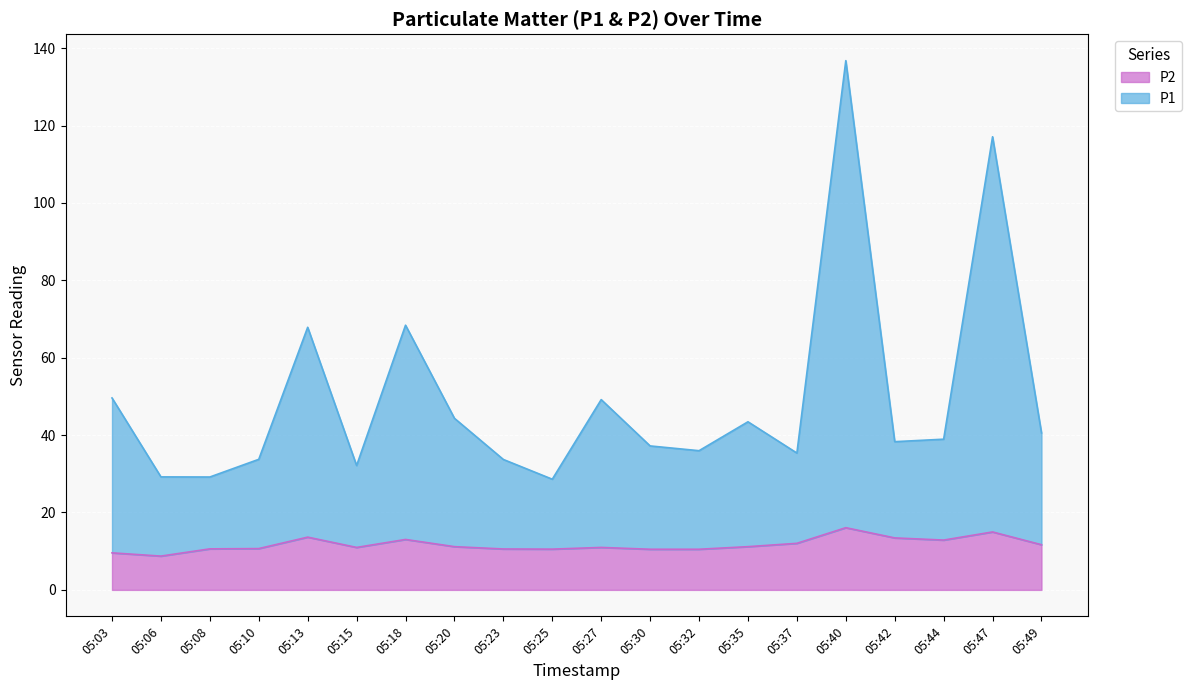

Which category has the highest value across all series?

05:40